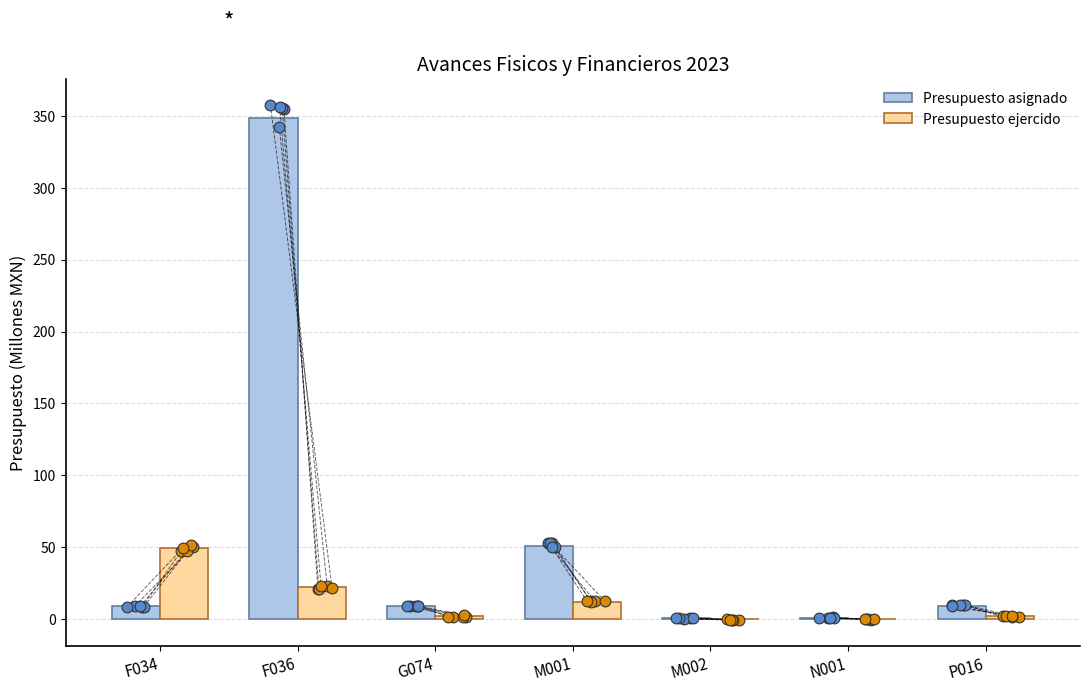

At how many categories does at least one series exceed 46?

3